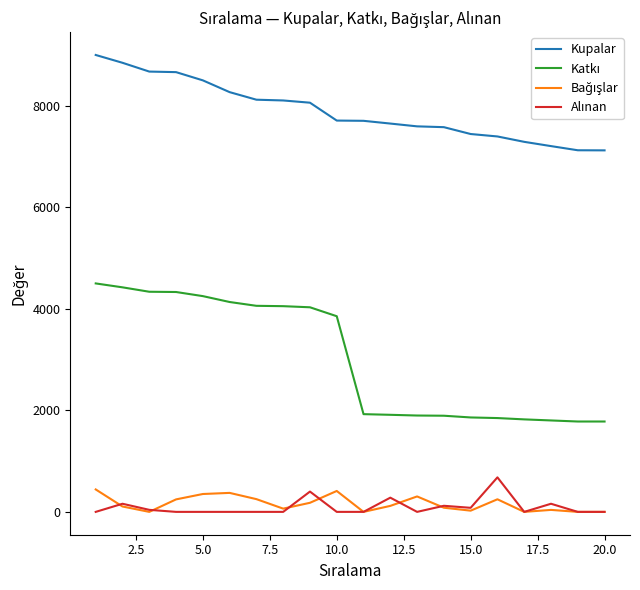

At how many categories does at least one series exceed 815?

20